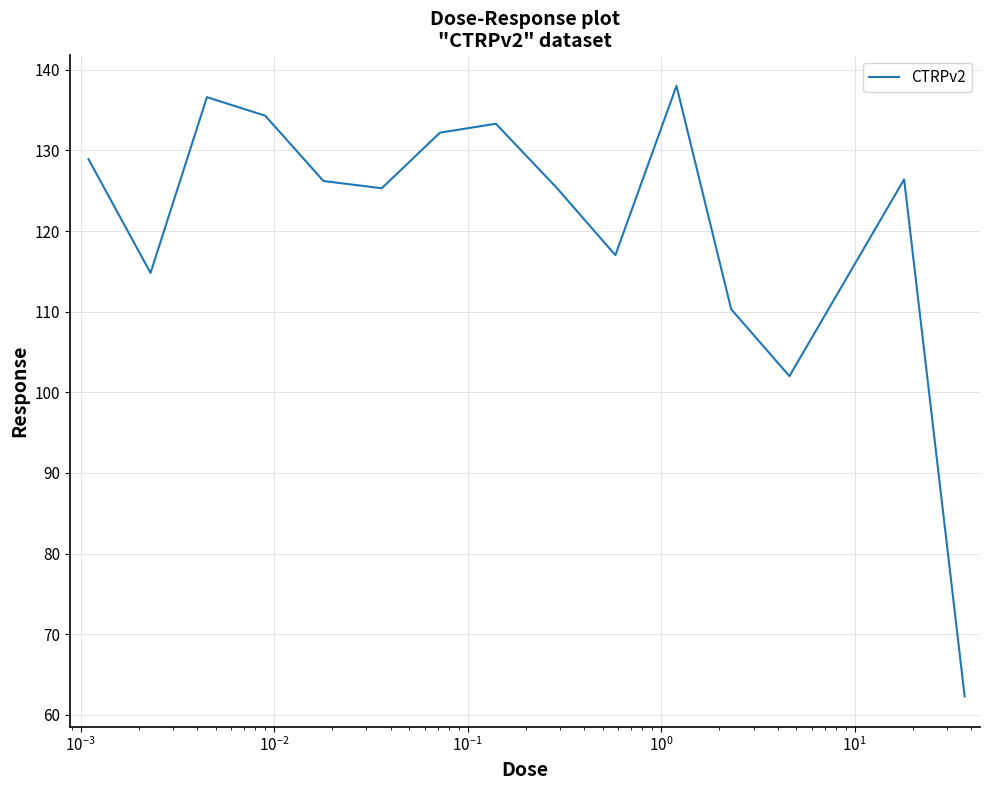

What is the difference between the maximum and minimum values?

75.7